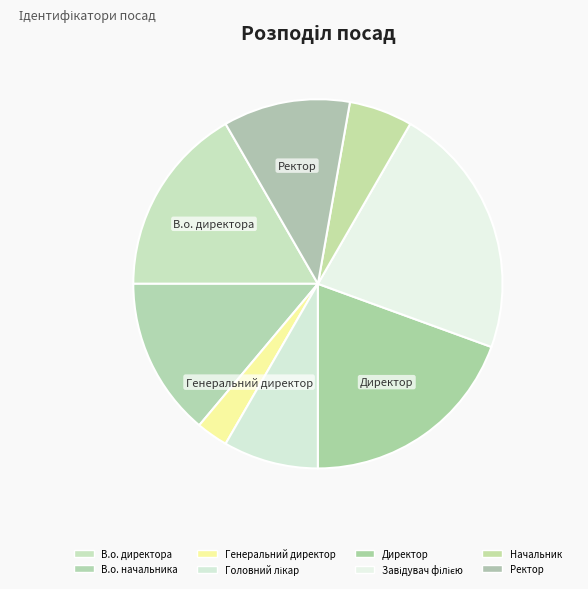

True or false: Головний лікар accounts for 3% of the total.

False